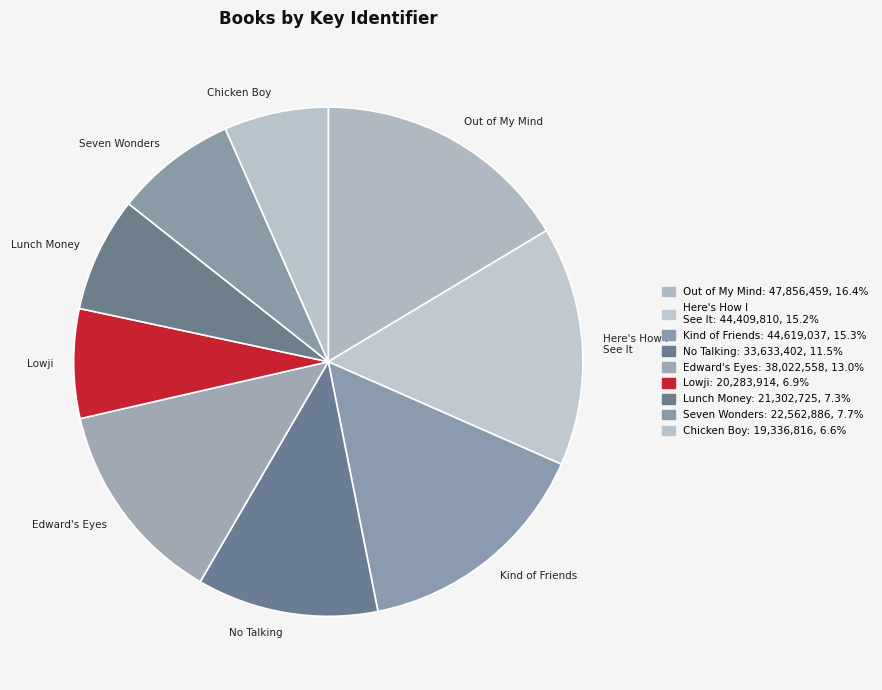

How many slices are in this pie chart?

9